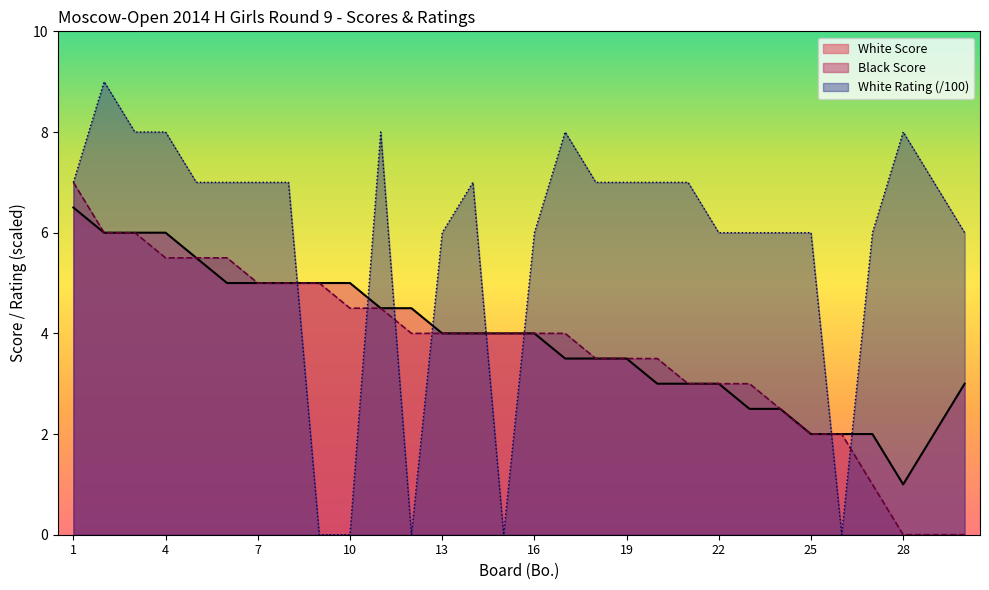

What value does the Black Score series have at 5?

5.5